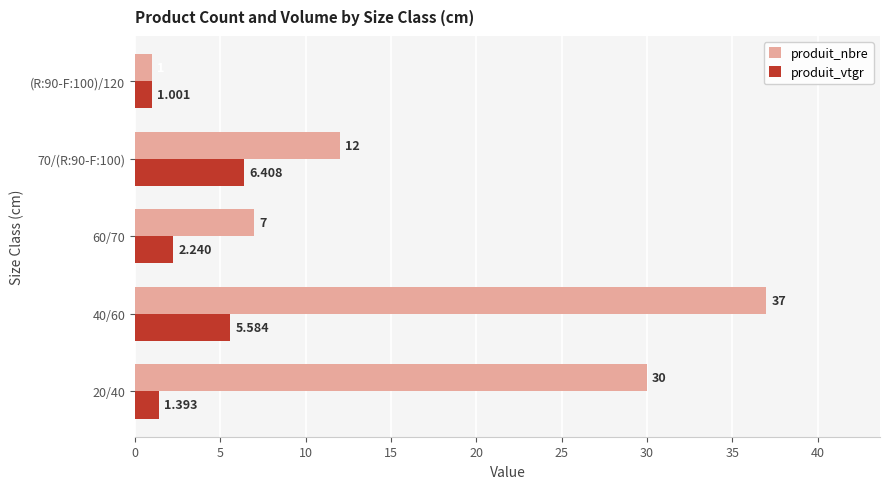

Is the value of produit_vtgr at 60/70 greater than the value of produit_nbre at 60/70?

No